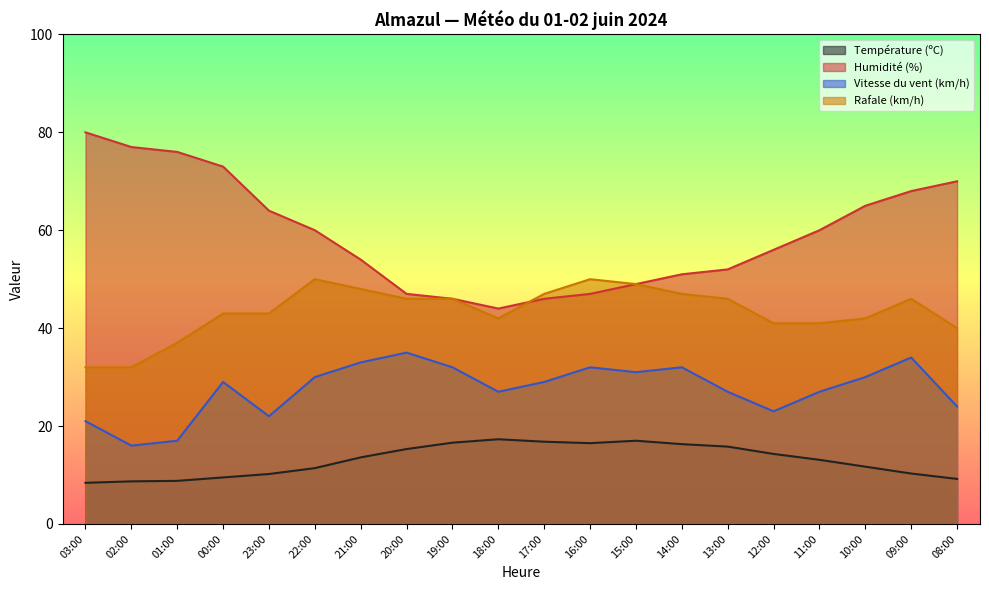

True or false: Température (ºC) and Humidité (%) cross at least once.

False